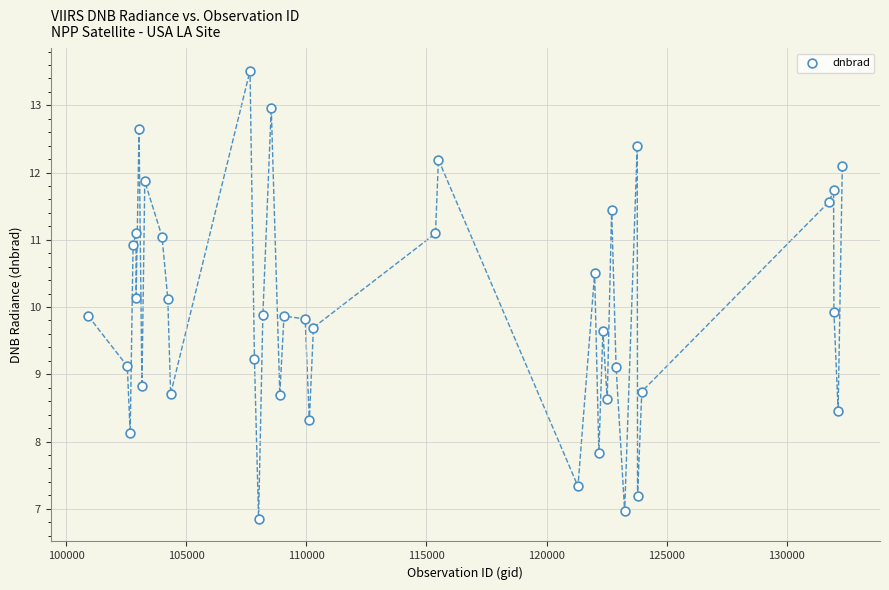

What is the range of X values (max minus min)?

31380.0